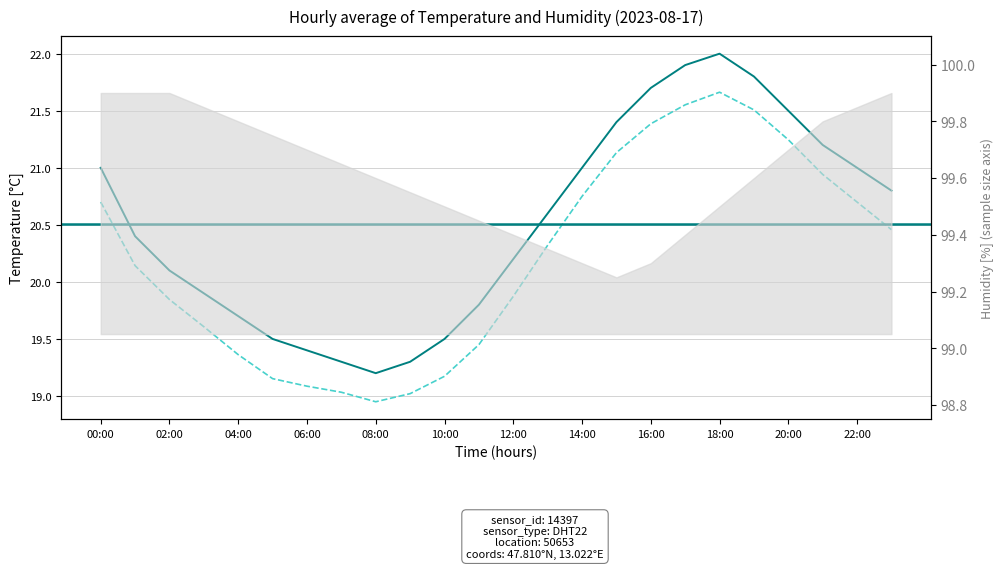

What is the difference between the values at 08:00 and 00:00?

1.8